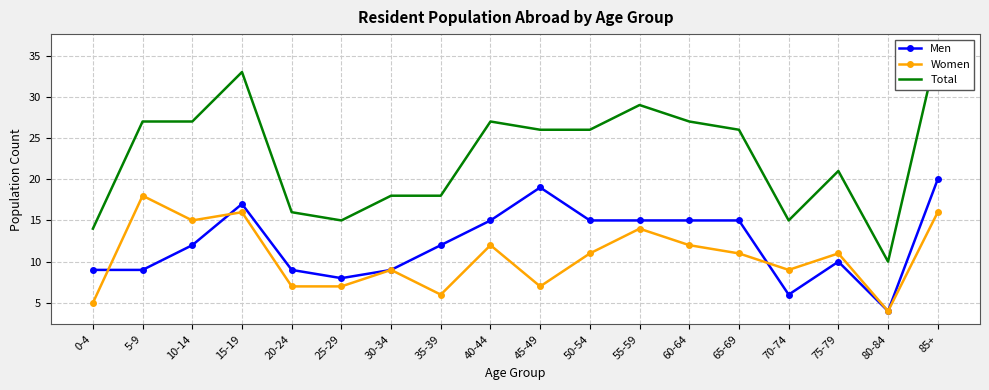

Reading left to right, transcribe all the data shown in this chart.

Men: 0-4=9	5-9=9	10-14=12	15-19=17	20-24=9	25-29=8	30-34=9	35-39=12	40-44=15	45-49=19	50-54=15	55-59=15	60-64=15	65-69=15	70-74=6	75-79=10	80-84=4	85+=20
Women: 0-4=5	5-9=18	10-14=15	15-19=16	20-24=7	25-29=7	30-34=9	35-39=6	40-44=12	45-49=7	50-54=11	55-59=14	60-64=12	65-69=11	70-74=9	75-79=11	80-84=4	85+=16
Total: 0-4=14	5-9=27	10-14=27	15-19=33	20-24=16	25-29=15	30-34=18	35-39=18	40-44=27	45-49=26	50-54=26	55-59=29	60-64=27	65-69=26	70-74=15	75-79=21	80-84=10	85+=36